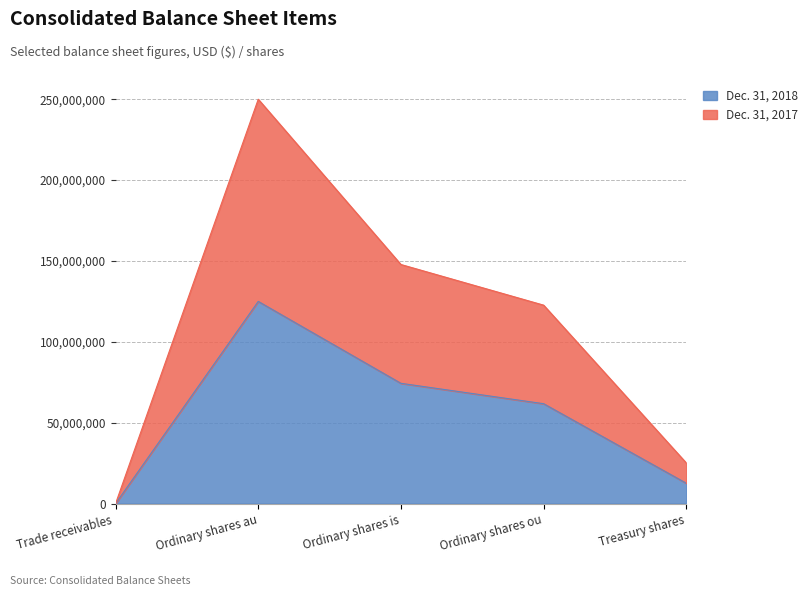

List the labels in order of Dec. 31, 2018 value, smallest first.

Trade receivables , Treasury shares, Ordinary shares ou, Ordinary shares is, Ordinary shares au